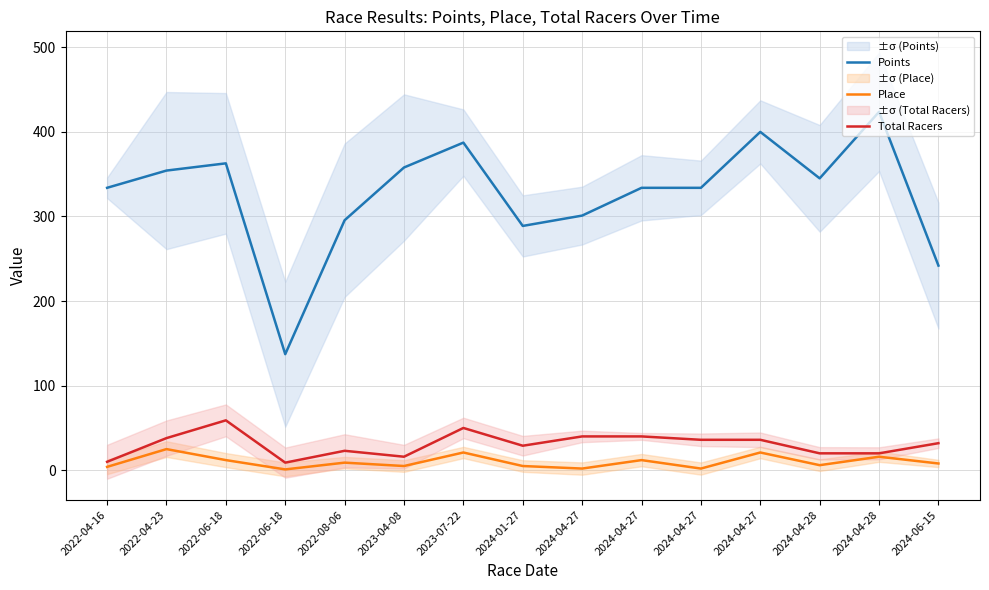

Is this an area chart (filled region under the line)?

No